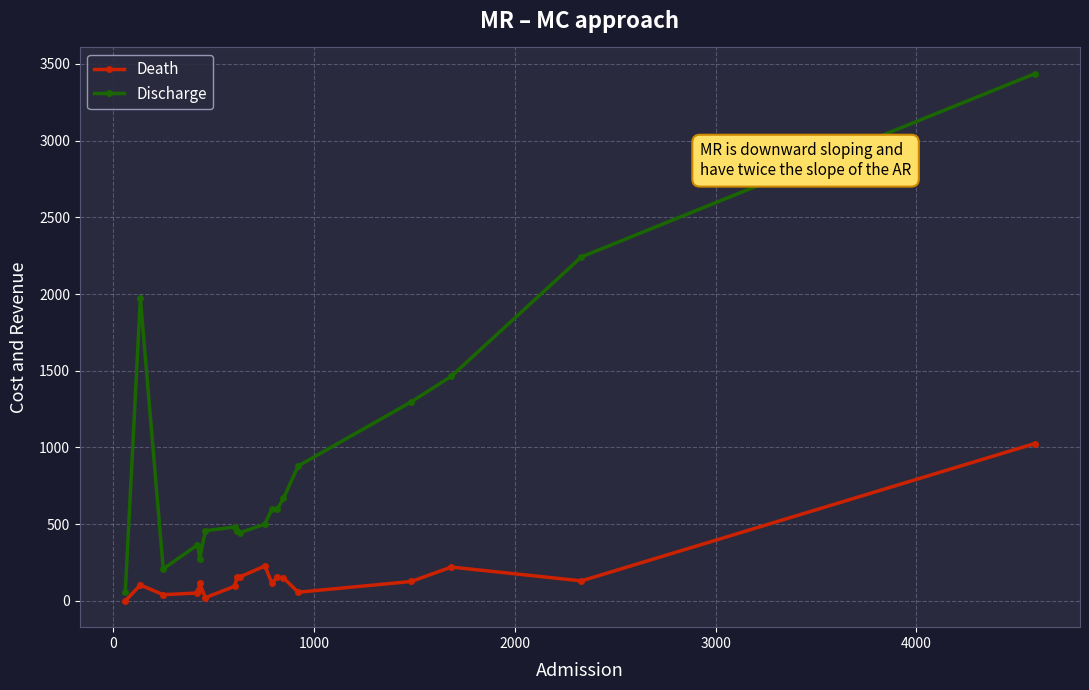

What is the maximum value for Death?

1025